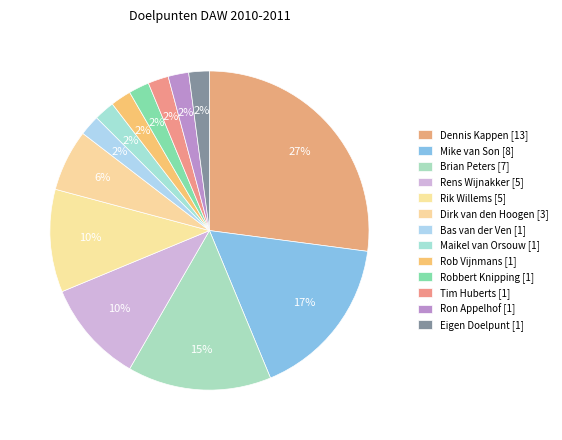

To the nearest percent, what is the difference between the largest and smallest slice percentages?

25%